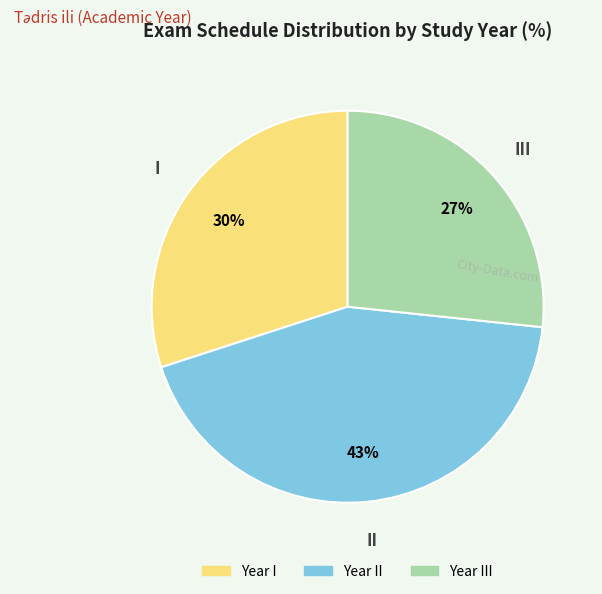

How many segments does this pie chart have?

3